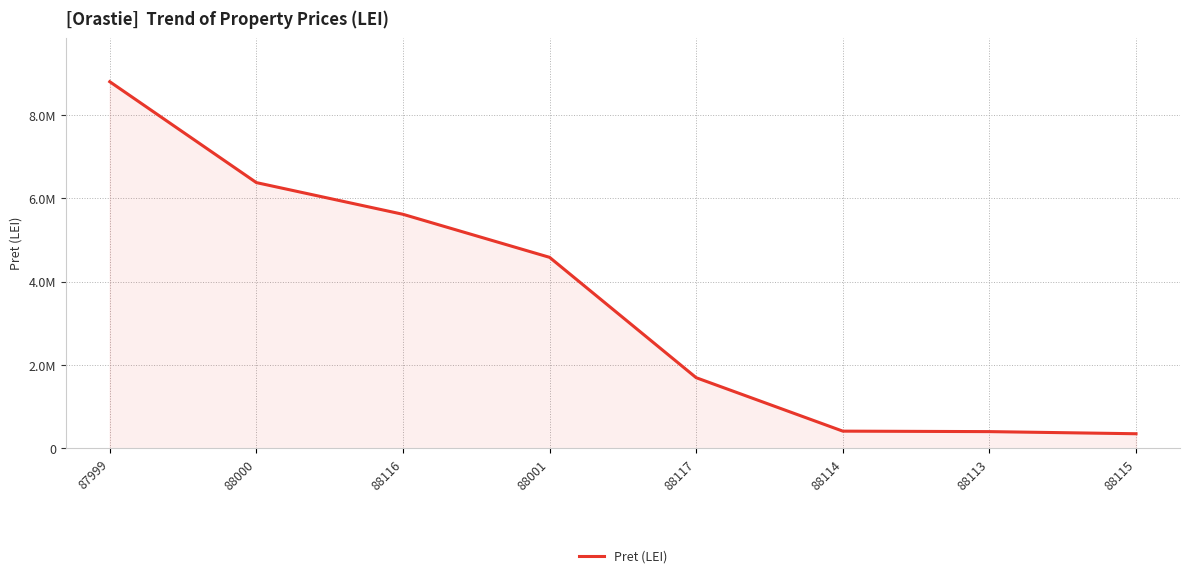

What is the change in value from 88113 to 88115?

-51020